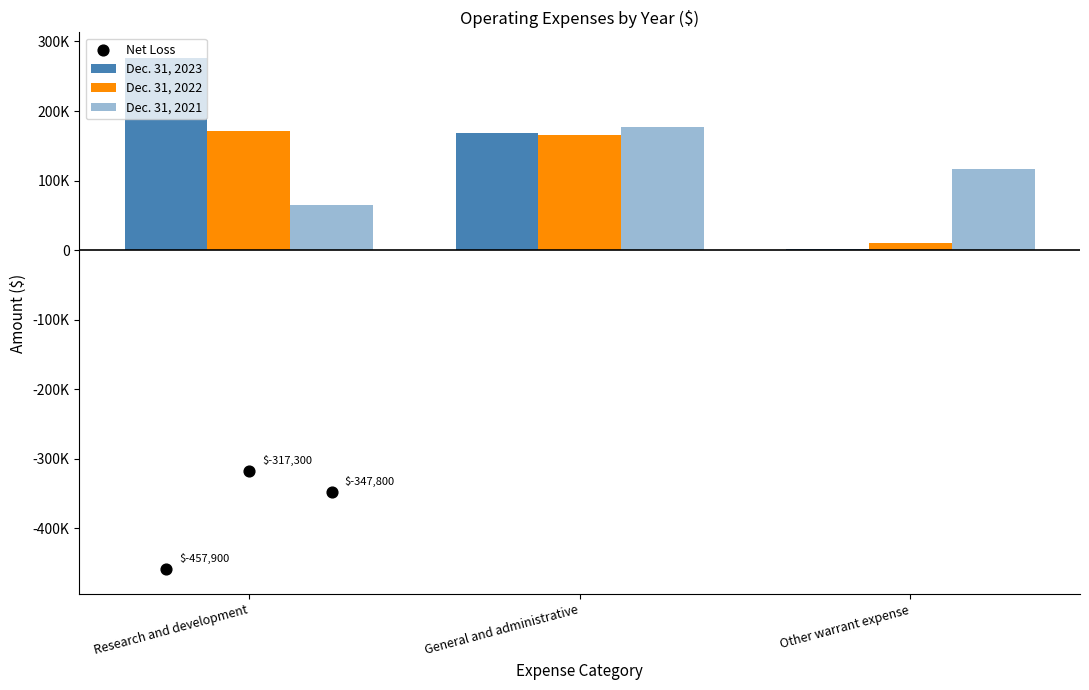

Which series reaches the maximum Y coordinate?

Dec. 31, 2023